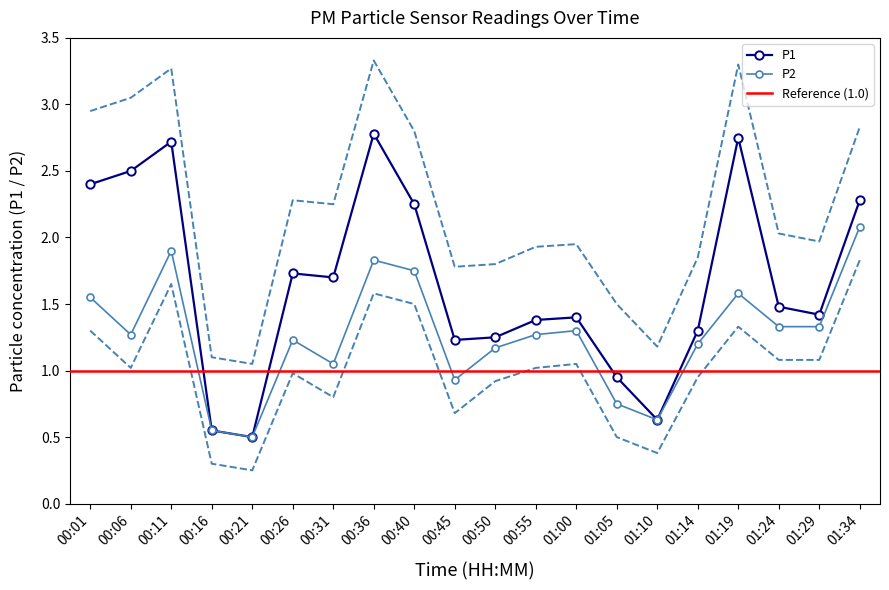

What is the lowest value of the P2 series?

0.5